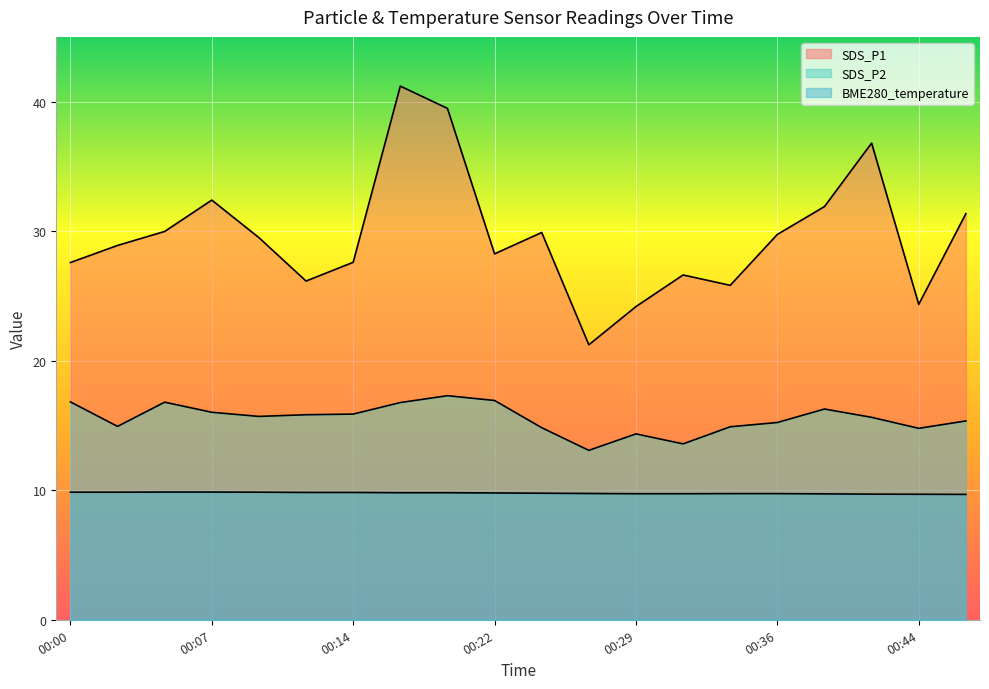

What is the difference between the second highest and minimum values in the SDS_P2 series?

3.8